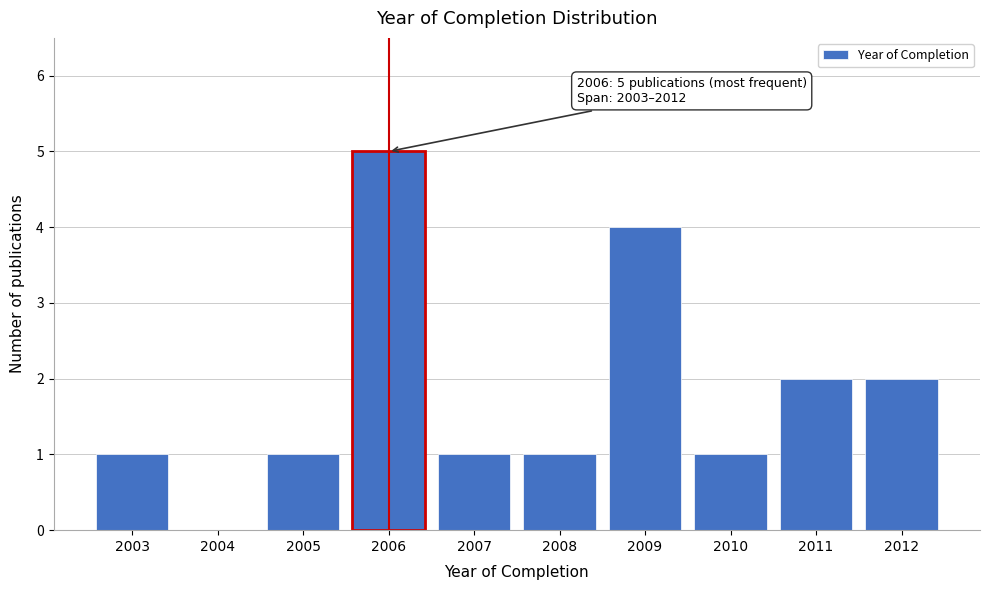

Reading left to right, transcribe all the data shown in this chart.

2003=1	2004=0	2005=1	2006=5	2007=1	2008=1	2009=4	2010=1	2011=2	2012=2